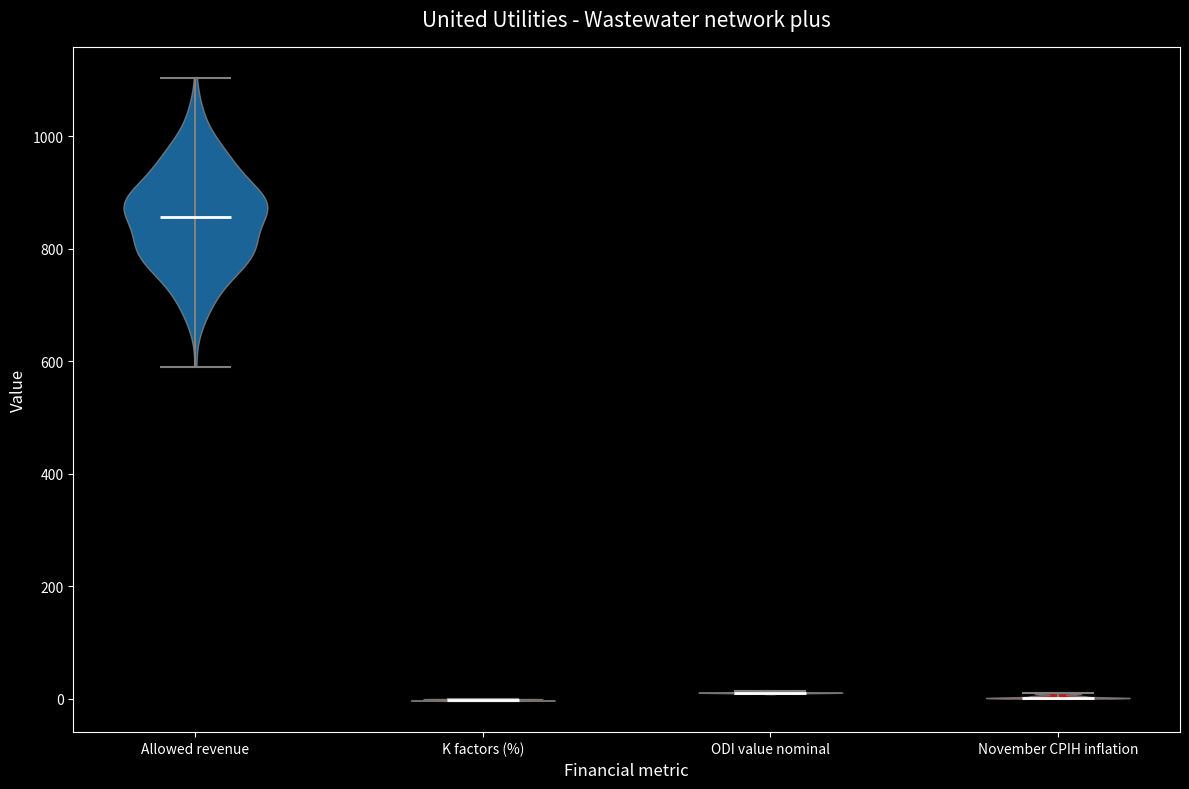

Reading left to right, read every violin against the y-axis: where its median line is, and the lowest and highest points it reaches. The values are not printed on the chart, so give them approximately, as read against the axis.

Allowed revenue: median line 860, lowest point 600, highest point 1100
K factors (%): median line 0, lowest point 0, highest point 0
ODI value nominal: median line 20, lowest point 0, highest point 20
November CPIH inflation: median line 0, lowest point 0, highest point 20